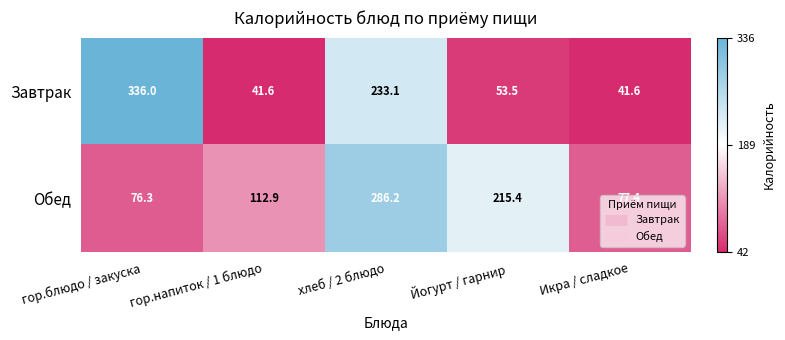

What is the minimum value shown in the chart?

41.6